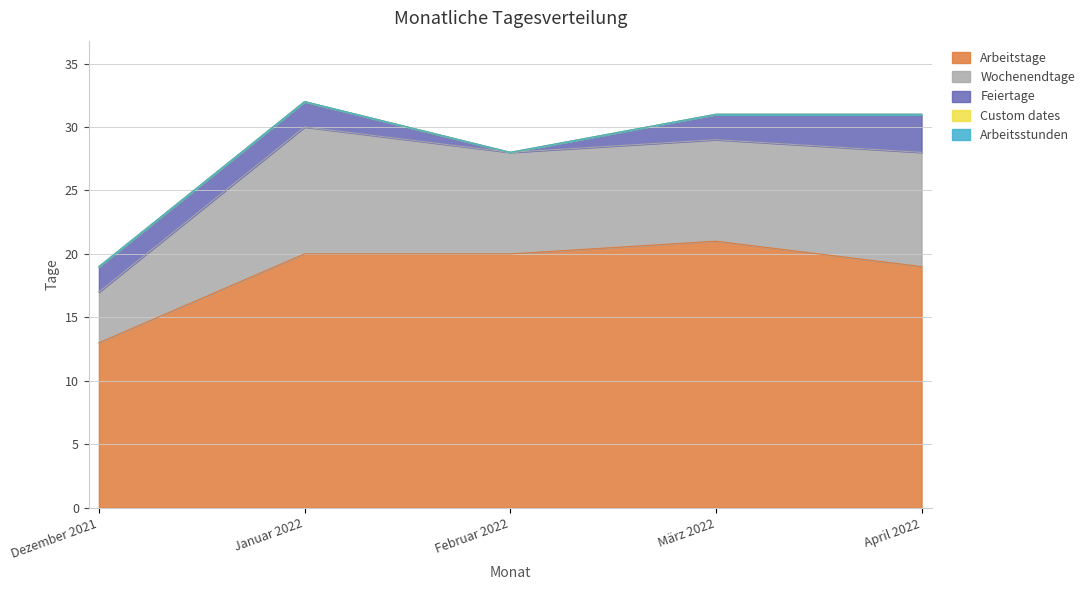

At how many categories does at least one series exceed 15?

4